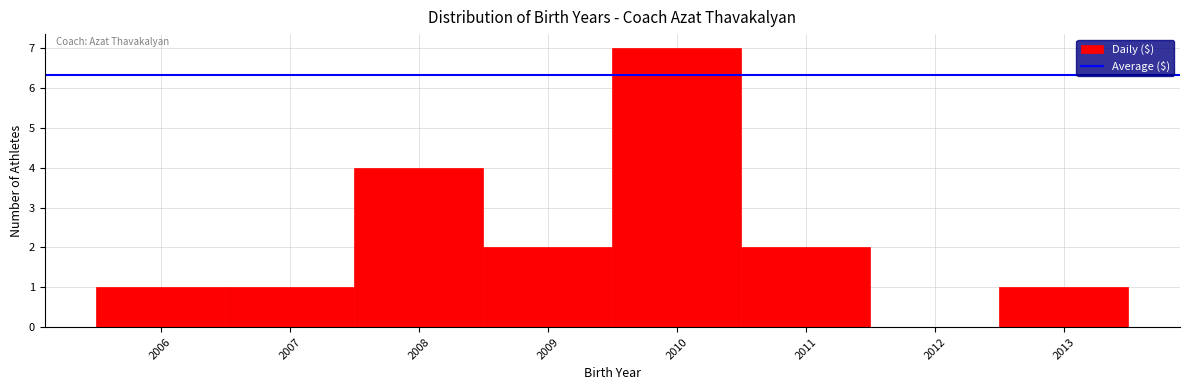

Which range on the x-axis has the tallest bar?

2009.5 to 2010.5